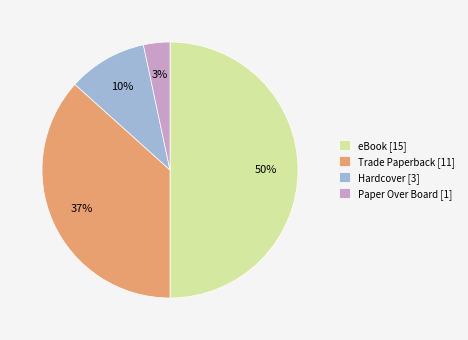

What percentage is the eBook slice, to the nearest percent?

50%